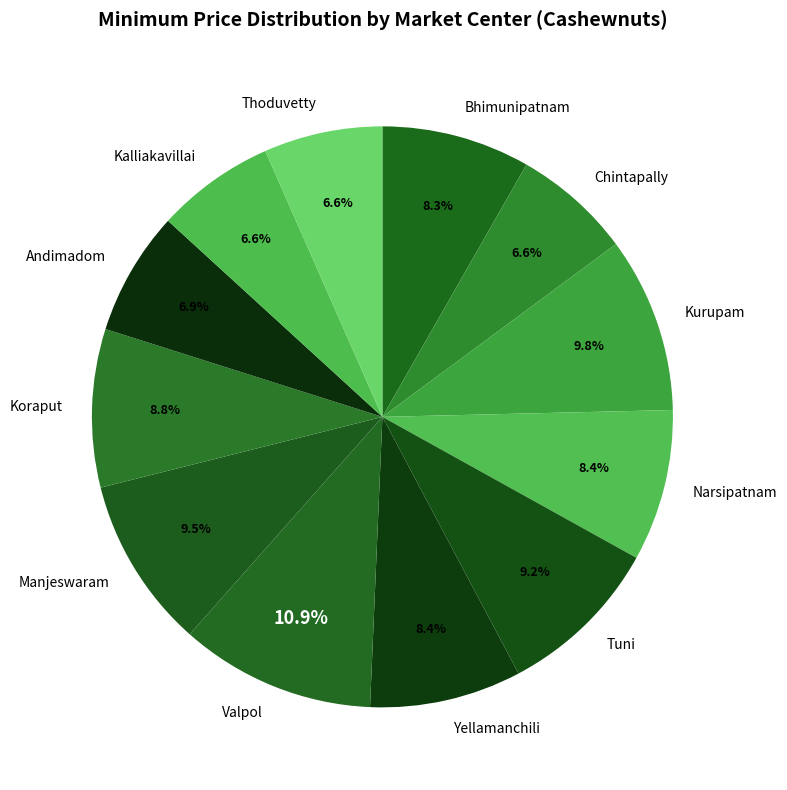

Count the number of slices in the pie.

12